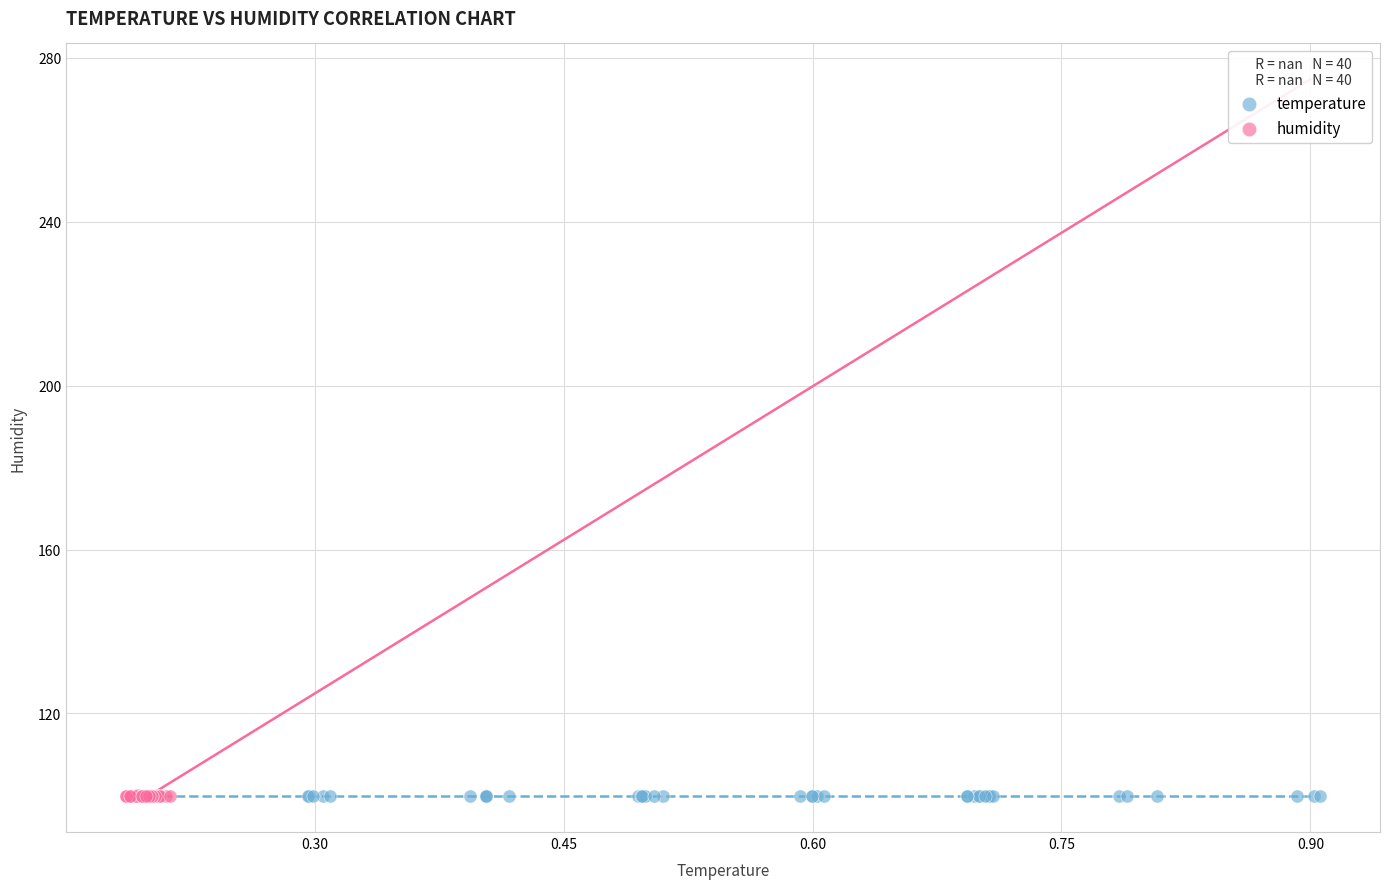

What are all the series names shown in the legend?

temperature, humidity